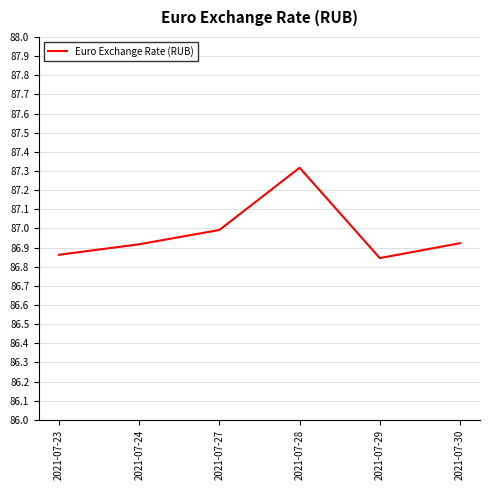

Between 2021-07-27 and 2021-07-28, which is larger?

2021-07-28